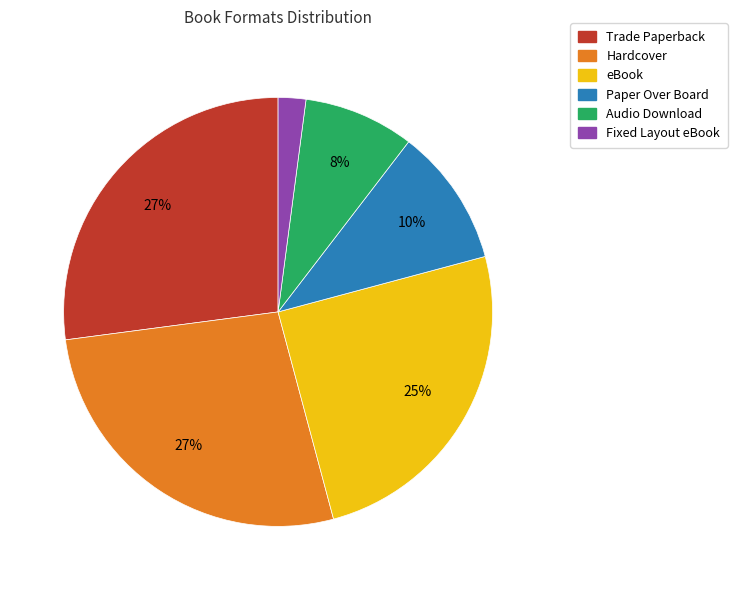

The Hardcover slice represents 27% of the pie. True or false?

True